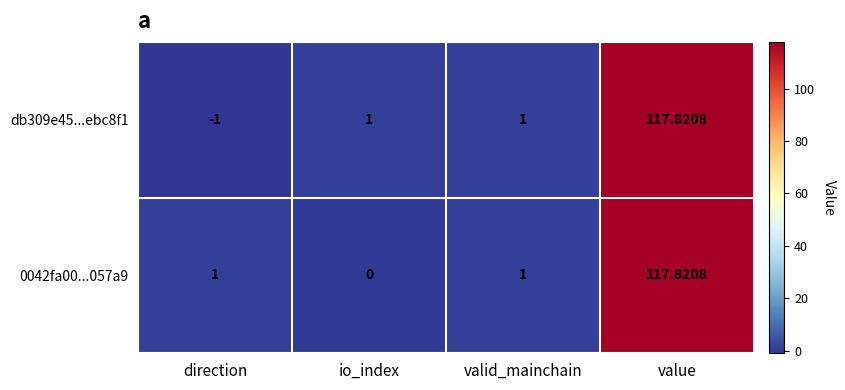

At which category is the sum across all series the highest?

value